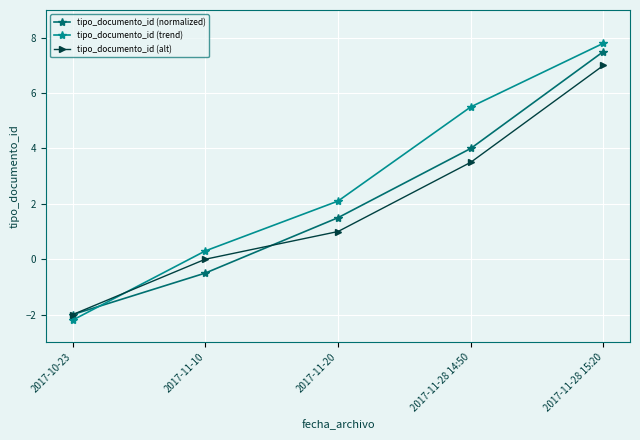

Where is tipo_documento_id (trend) nearest to the value 2?

2017-11-20